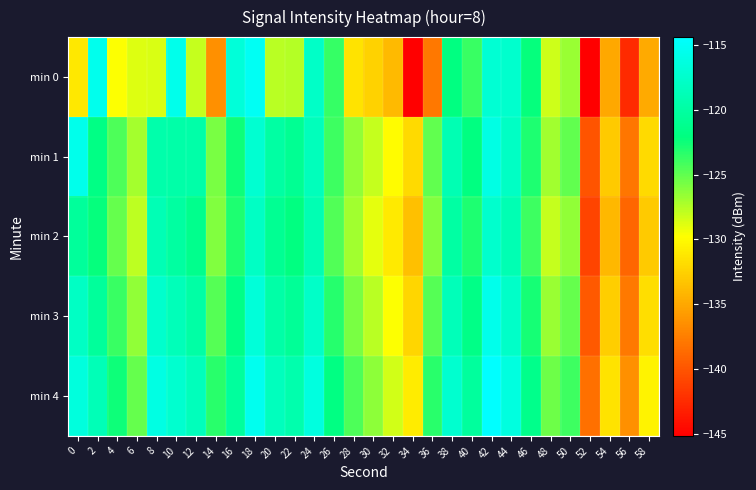

Rank the series by their maximum value, from highest to lowest.

min 4, min 0, min 1, min 3, min 2